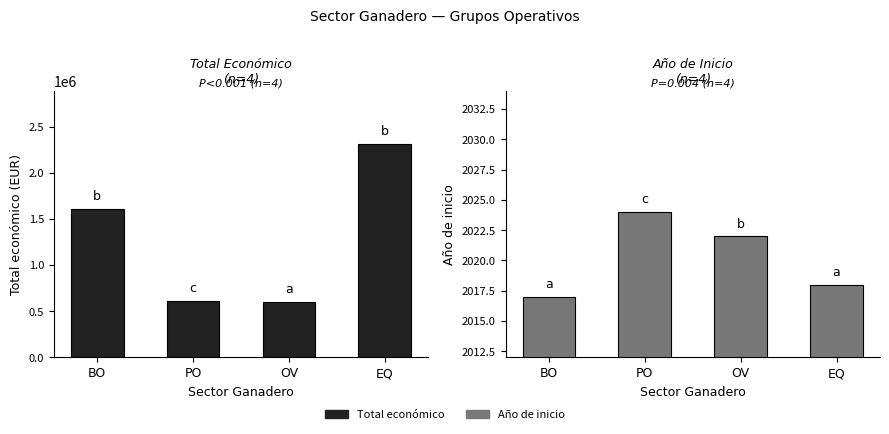

List the series in order of their overall mean, lowest first.

Año de inicio, Total economico